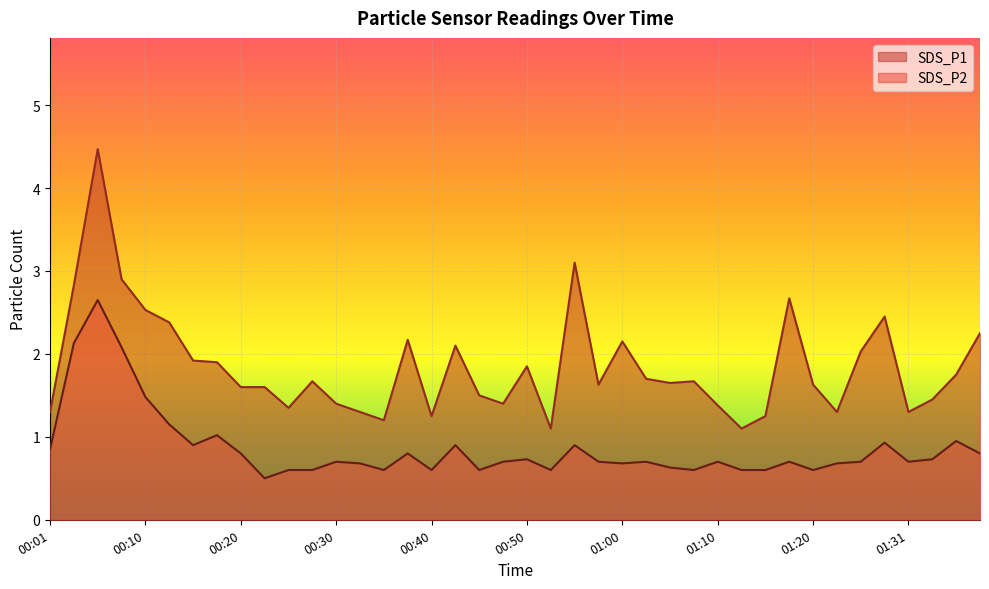

List the labels in order of SDS_P2 value, smallest first.

00:23, 00:25, 00:28, 00:35, 00:40, 00:45, 00:53, 01:08, 01:13, 01:15, 01:20, 01:05, 00:33, 01:00, 01:23, 00:30, 00:48, 00:58, 01:03, 01:10, 01:18, 01:26, 01:31, 00:50, 01:33, 00:20, 00:38, 01:38, 00:01, 00:15, 00:43, 00:55, 01:28, 01:35, 00:18, 00:13, 00:10, 00:08, 00:03, 00:05